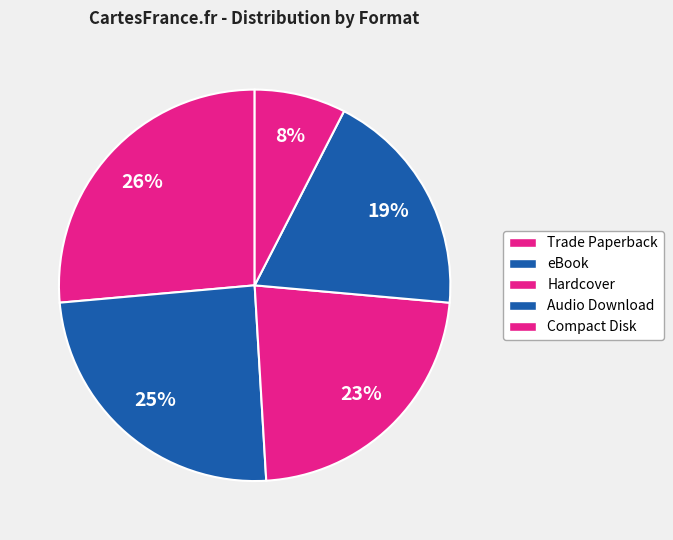

Which category has the biggest portion of the pie?

Trade Paperback